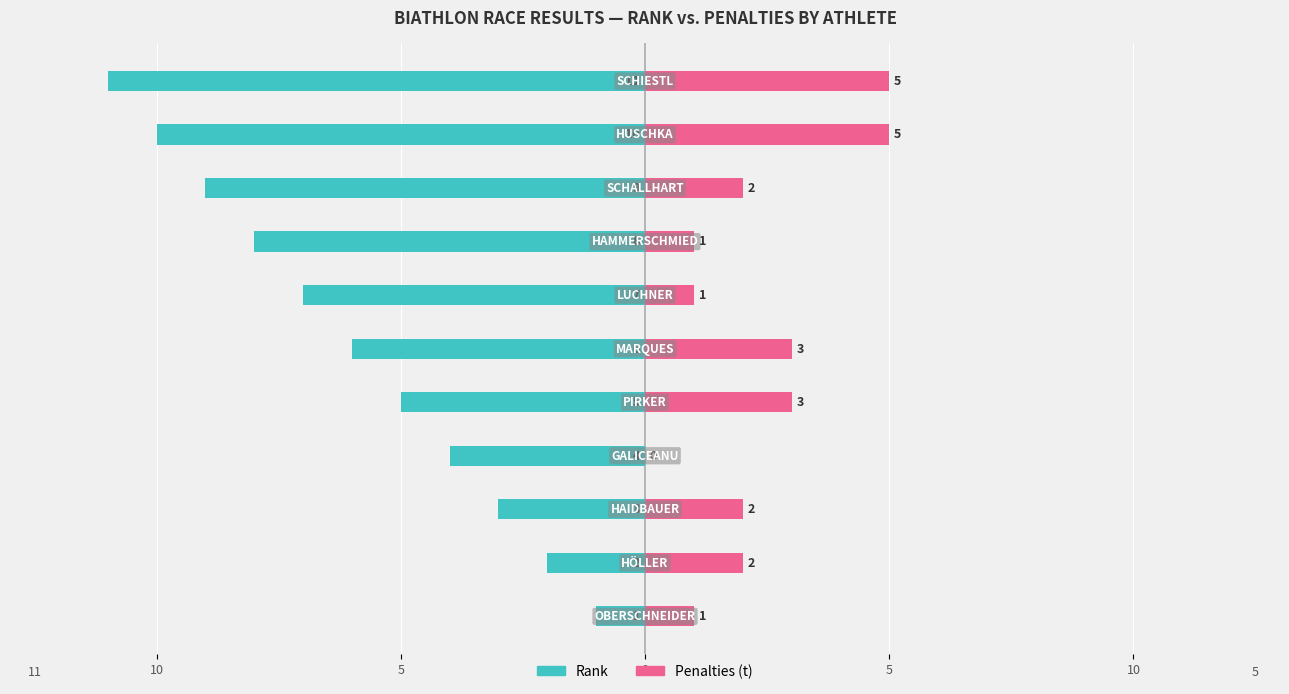

How many data points in Rank are above -6?

5